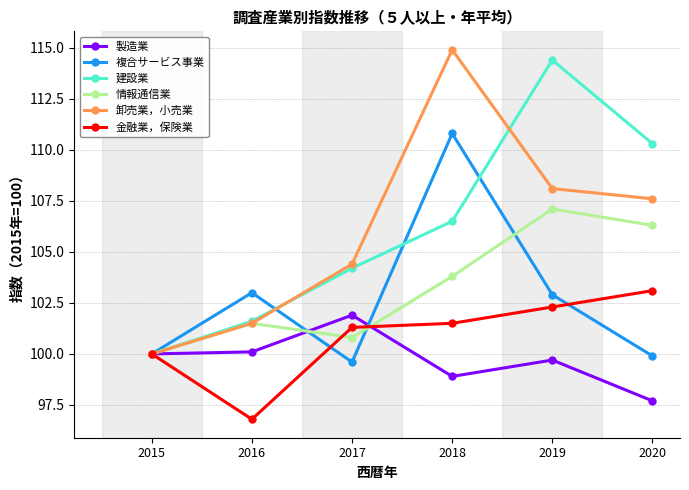

At which label does 建設業 first exceed 106?

2018